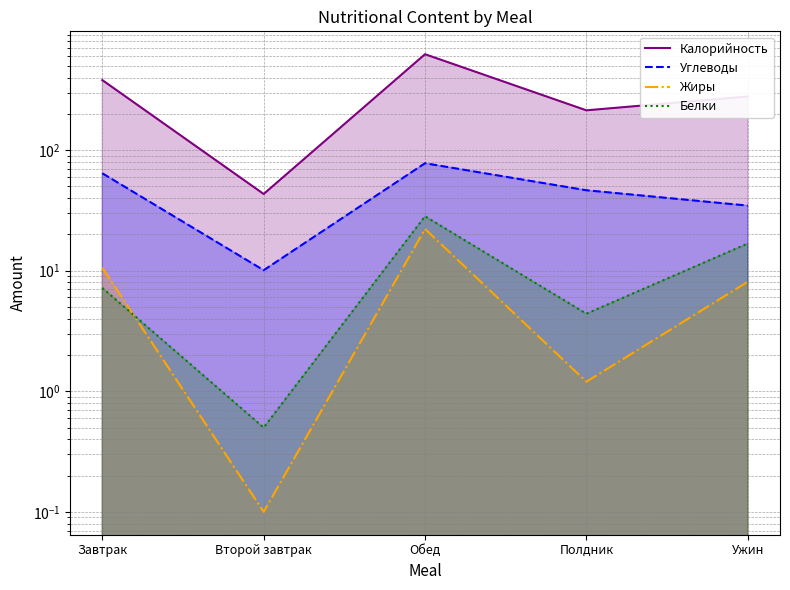

Reading left to right, what are all the values shown in this chart?

Калорийность: 381.3	43.3	625.1	214.0	278.8
Углеводы: 64.3	10.1	77.9	46.5	34.7
Жиры: 10.6	0.1	22.2	1.2	8.1
Белки: 7.2	0.5	28.3	4.4	16.8